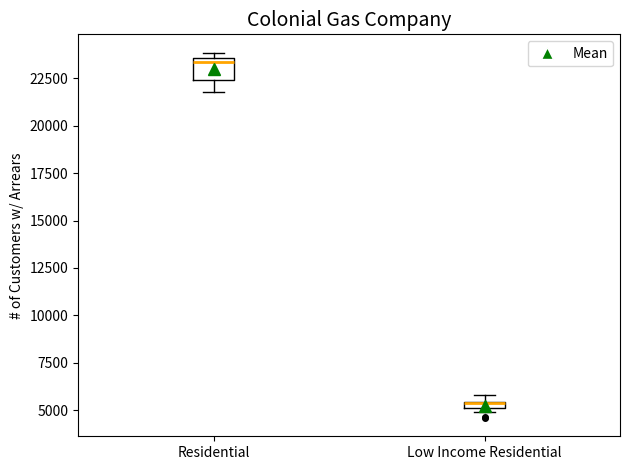

Which box is the tallest, from its lower edge to its upper edge?

Residential